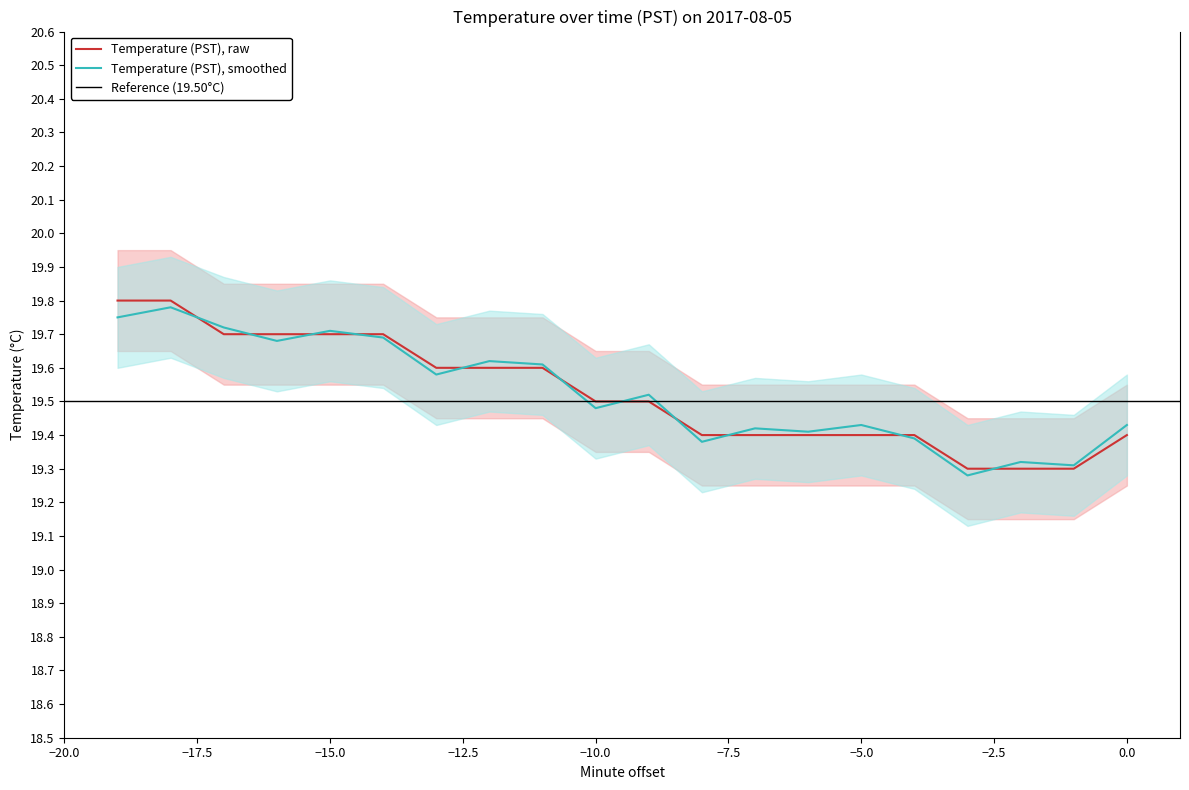

The Temperature upper series shows 11.4 at 5. True or false?

False